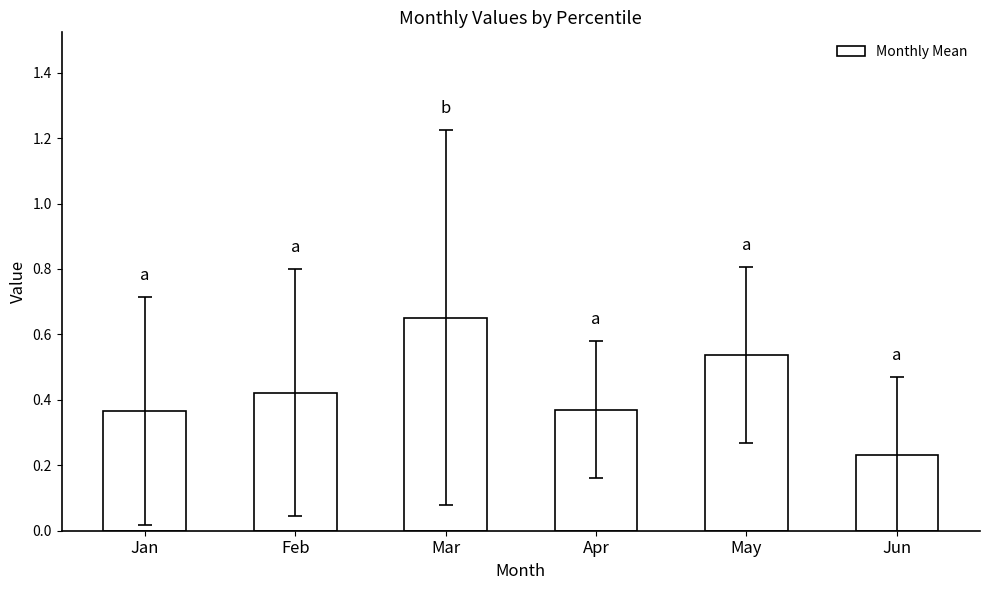

At which label is the value closest to 0?

Jun